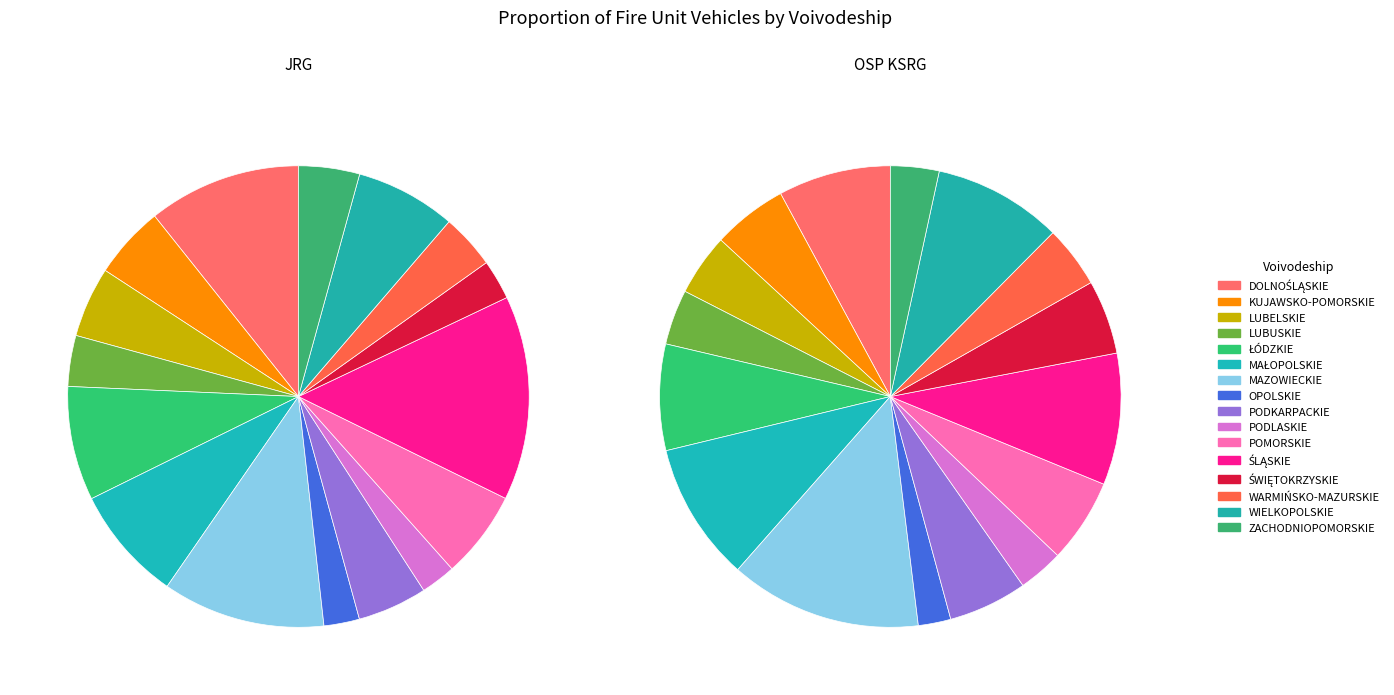

To the nearest percent, what portion does ŚWIĘTOKRZYSKIE represent?

3%